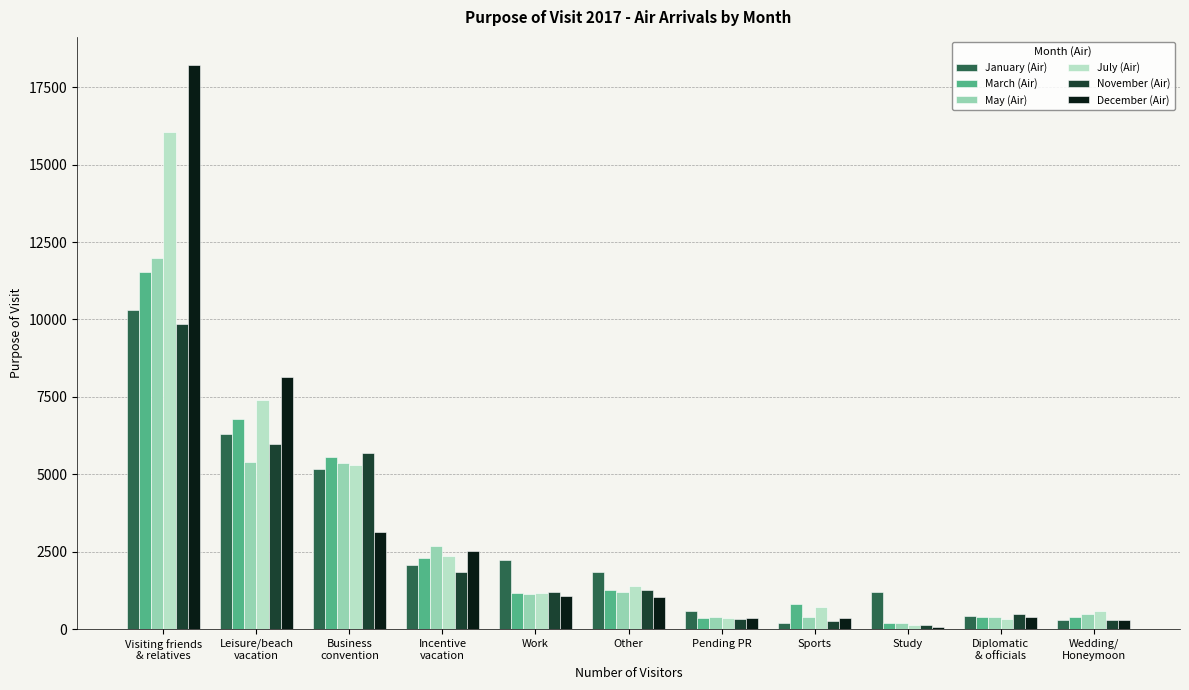

How many bars are there in each group?

6